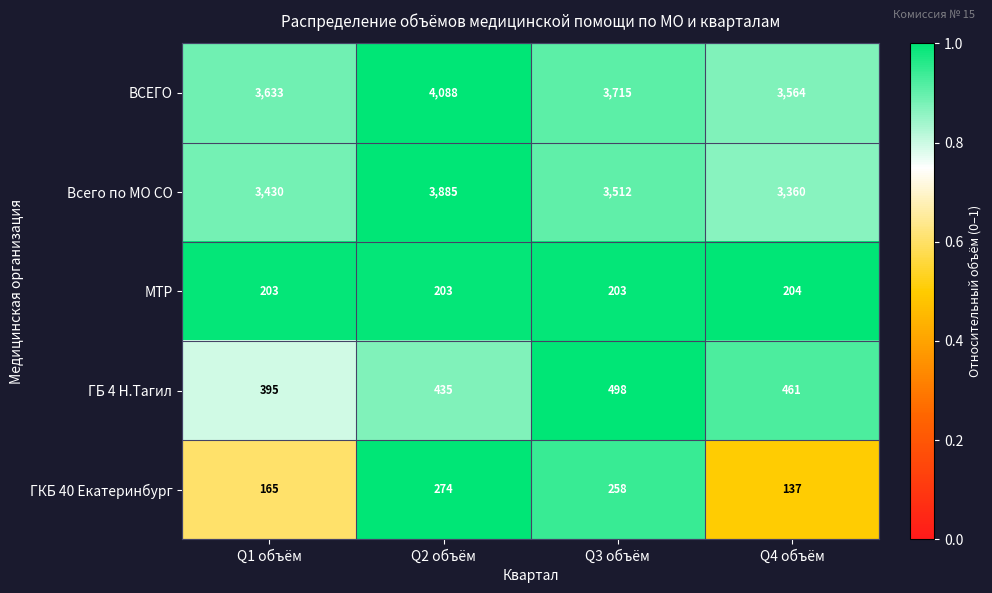

At which label does ГБ 4 Н.Тагил first exceed 461?

Q3 объём